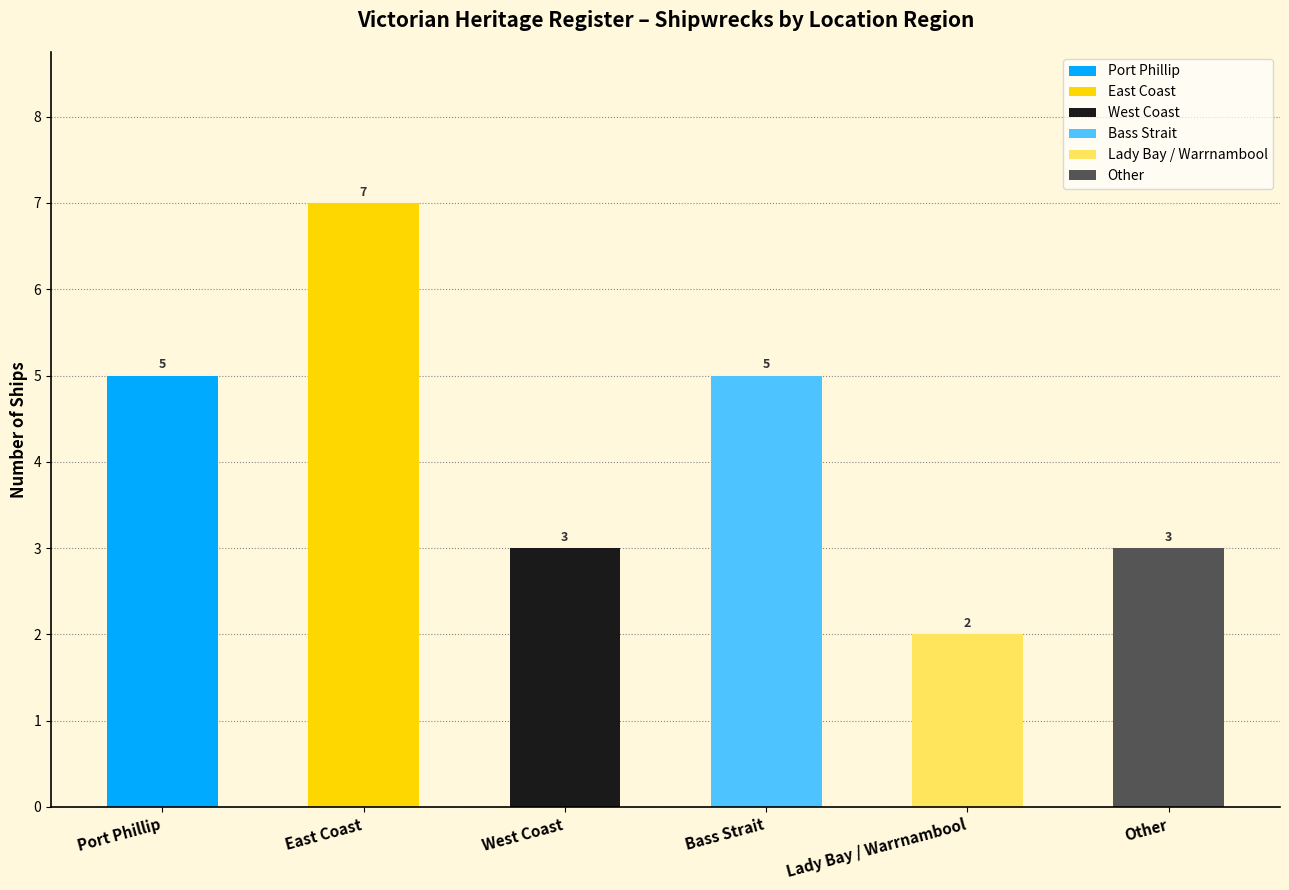

True or false: the data shows 3 at Port Phillip.

False